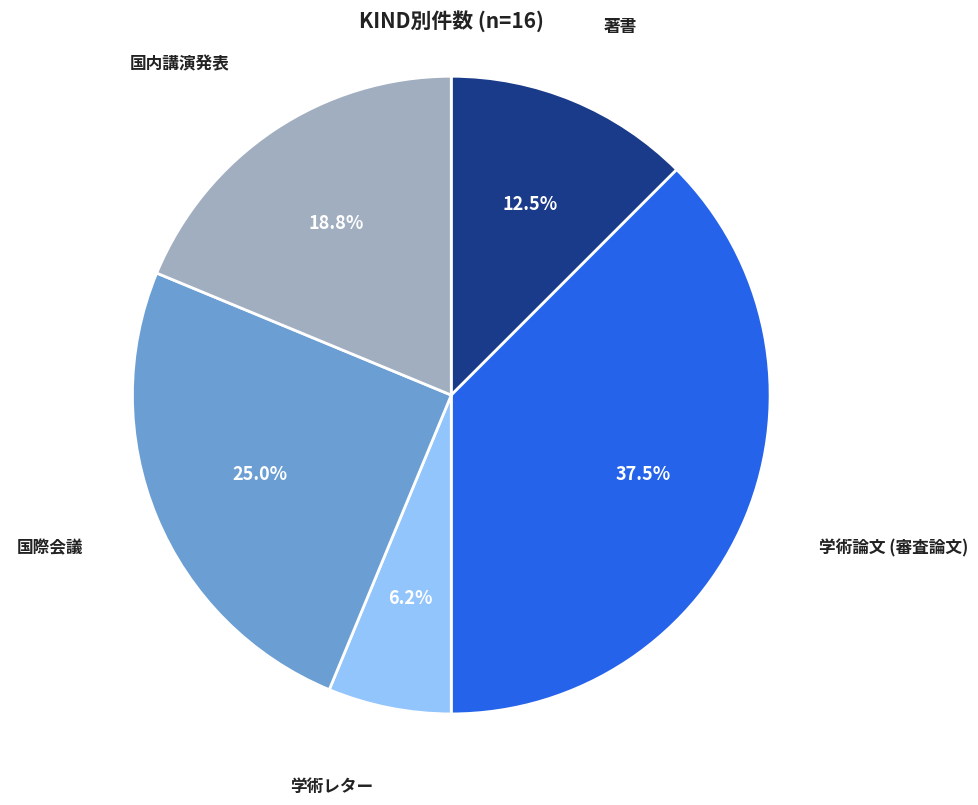

Is the sum of 学術レター and 学術論文 (審査論文) greater than half?

No